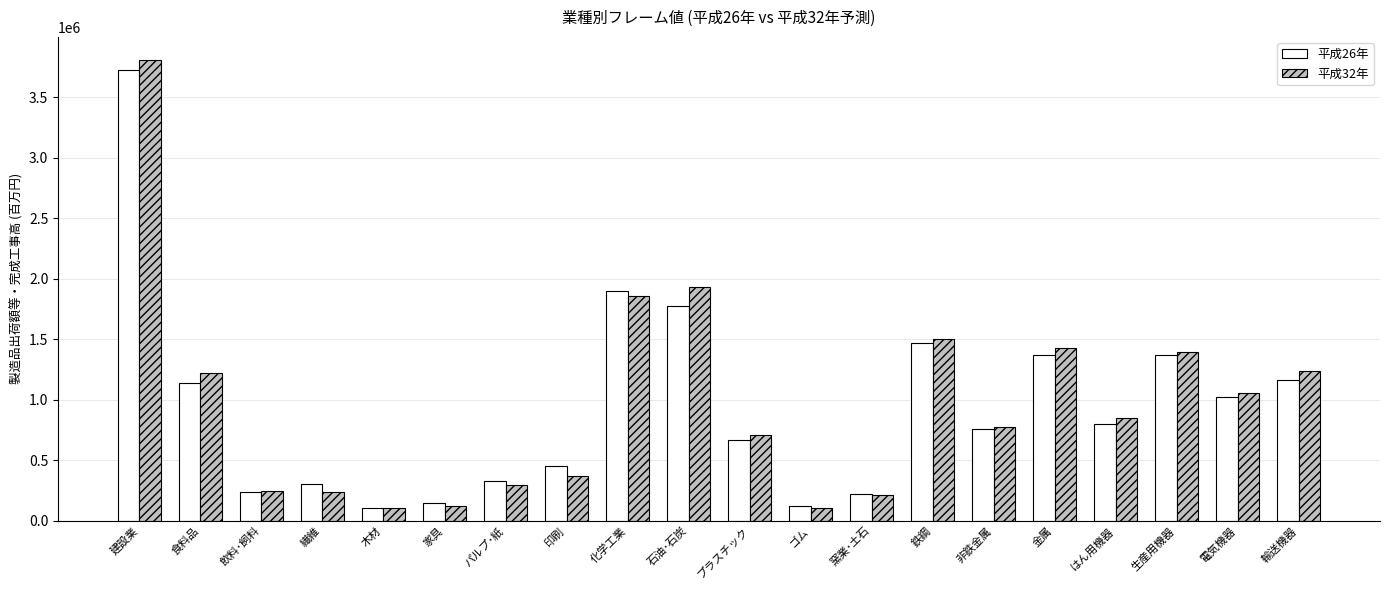

What is the total value across all series at 食料品?

2363813.0